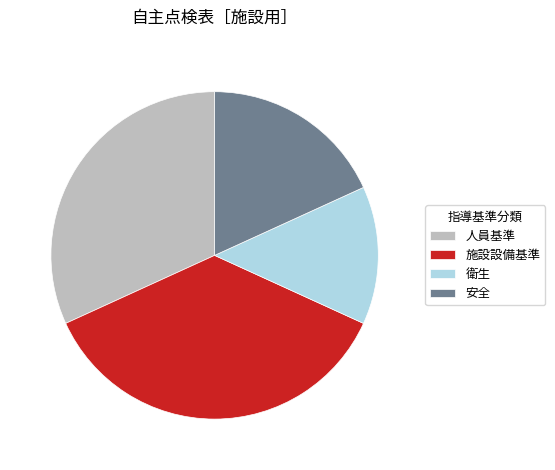

Which category has the smallest portion of the pie?

衛生